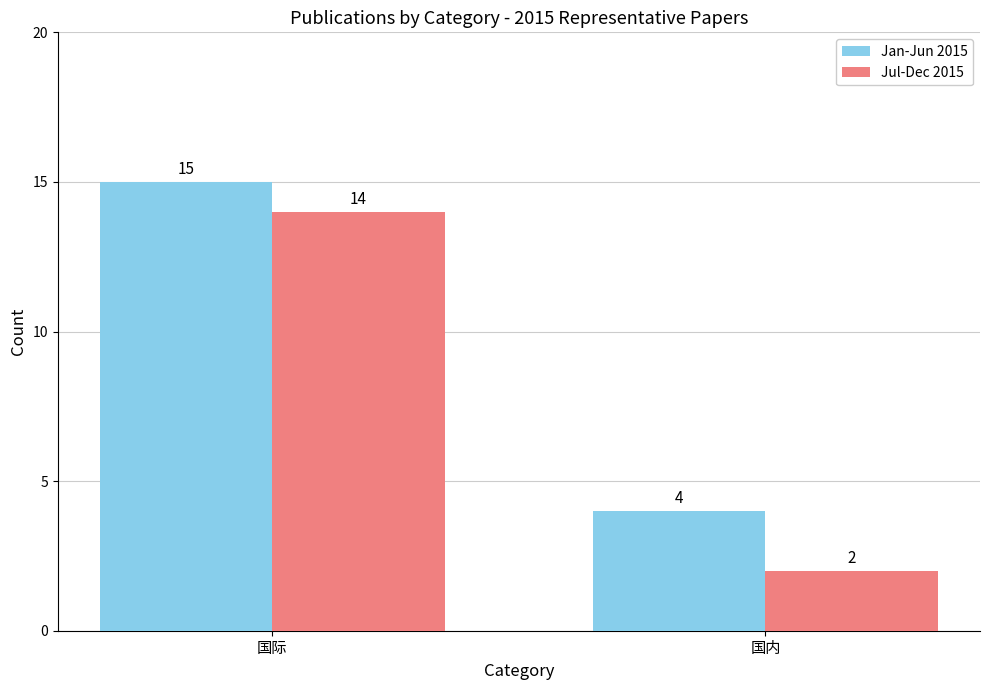

Does the chart contain stacked bars?

No